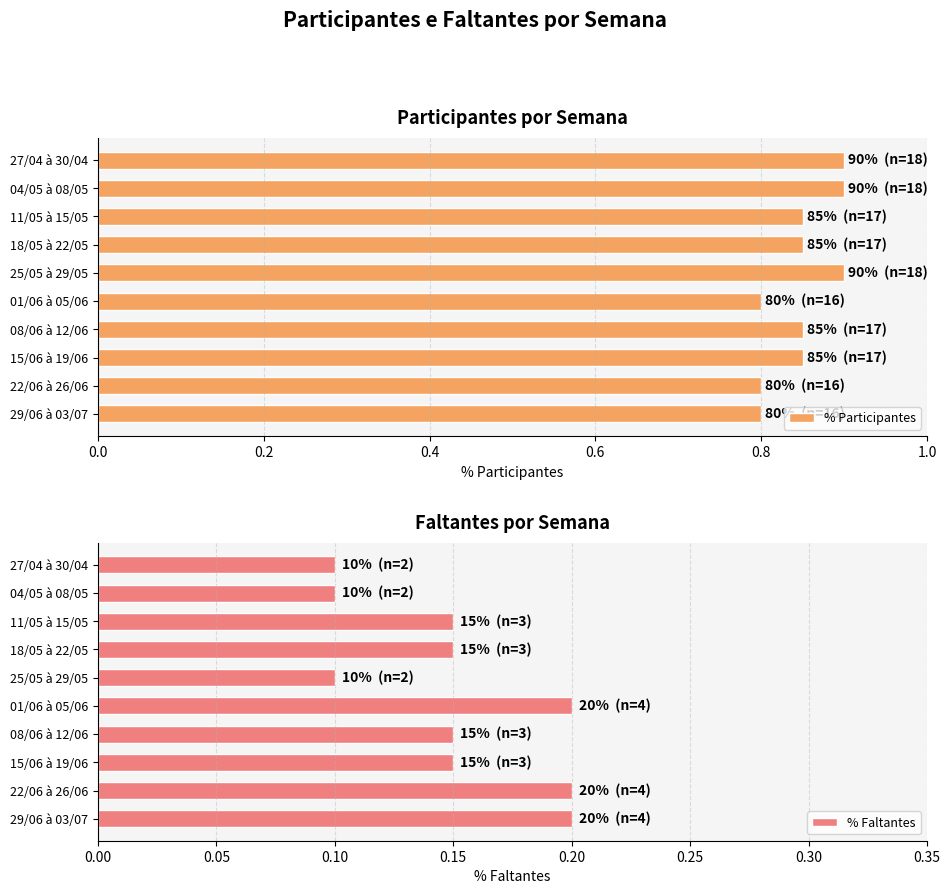

At how many categories does at least one series exceed 0?

10